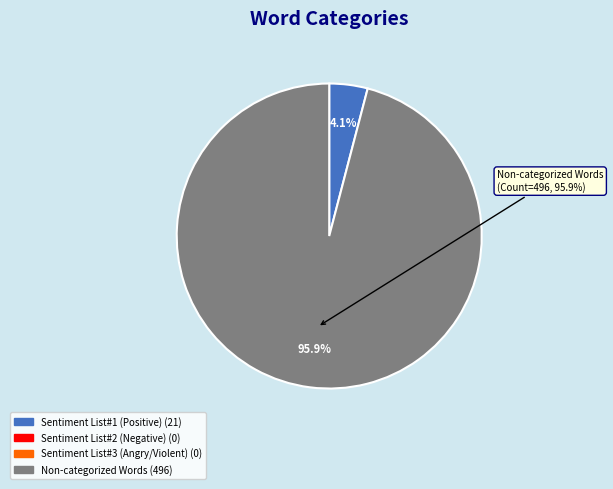

The Sentiment List#2 (Negative) slice represents 0% of the pie. True or false?

True